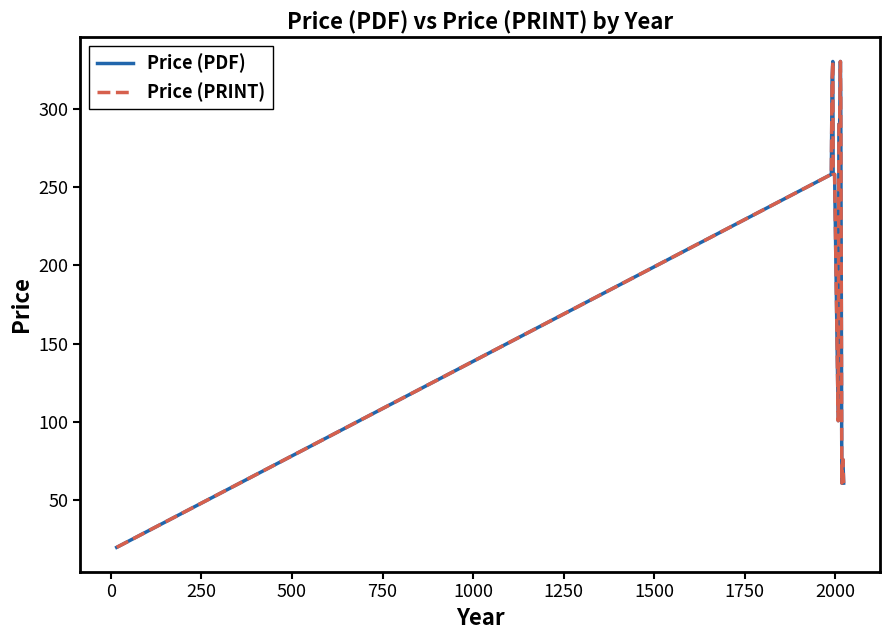

What is the difference between the maximum and minimum values in the Price (PRINT) series?

310.0